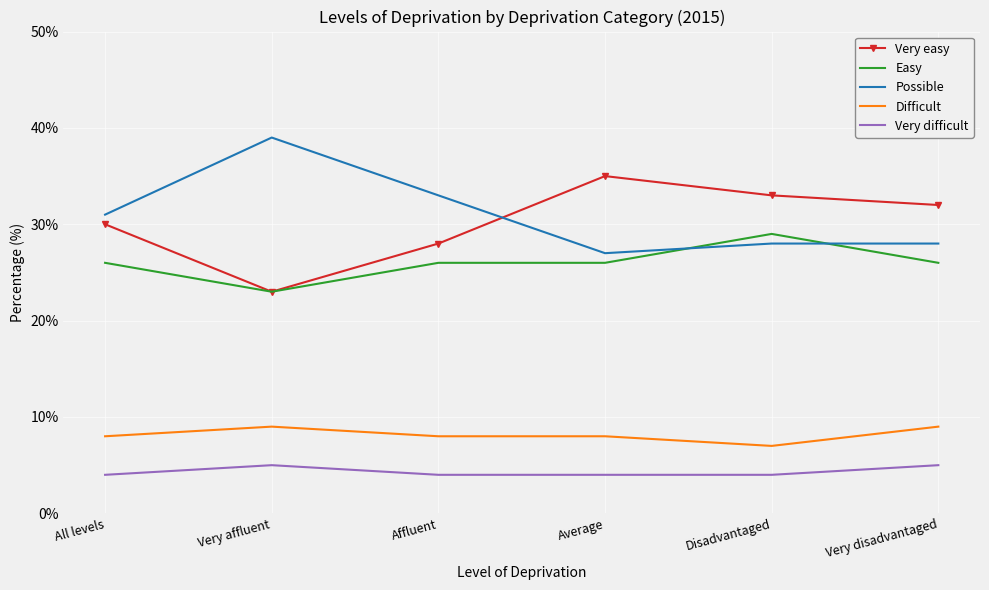

What is the minimum value for Very difficult?

4